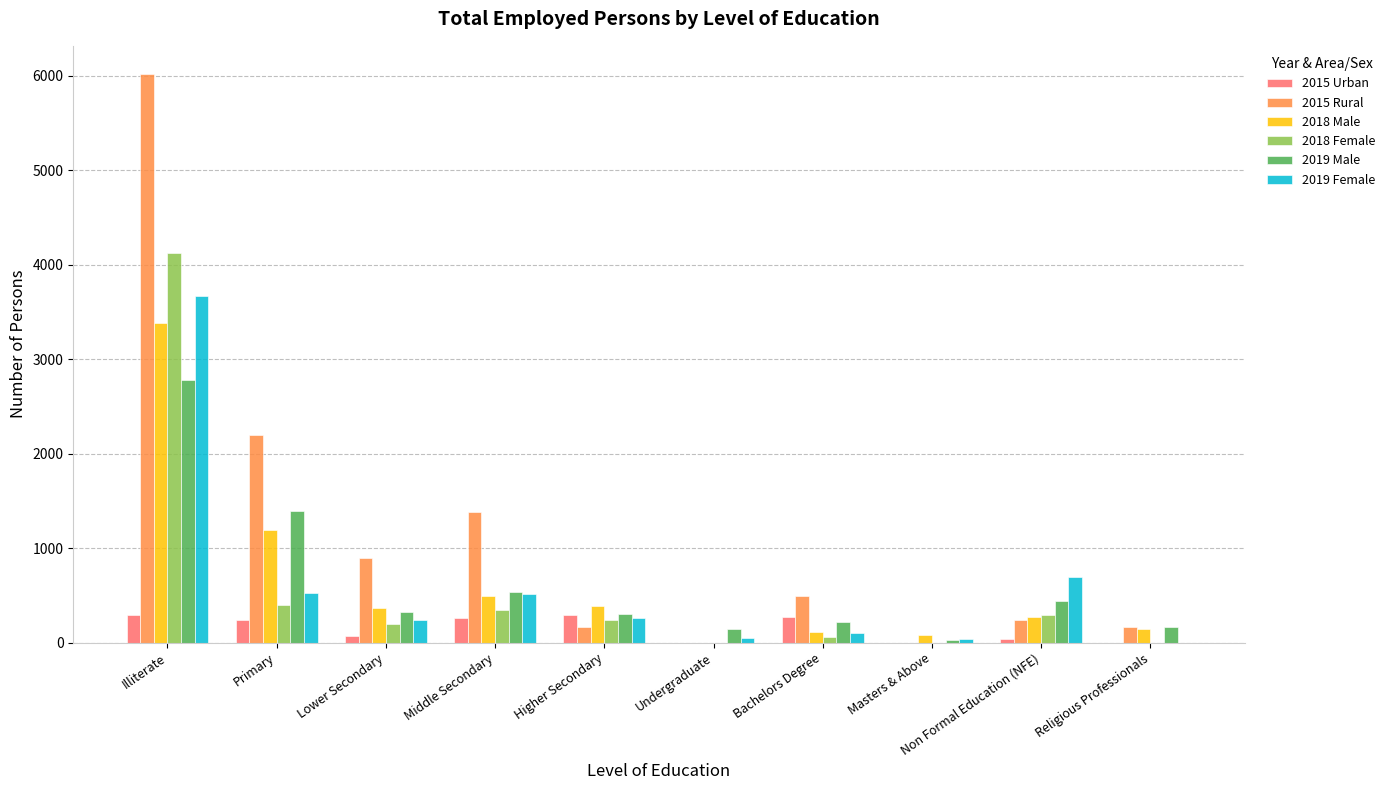

What is the spread (max minus min) of values at Religious Professionals?

166